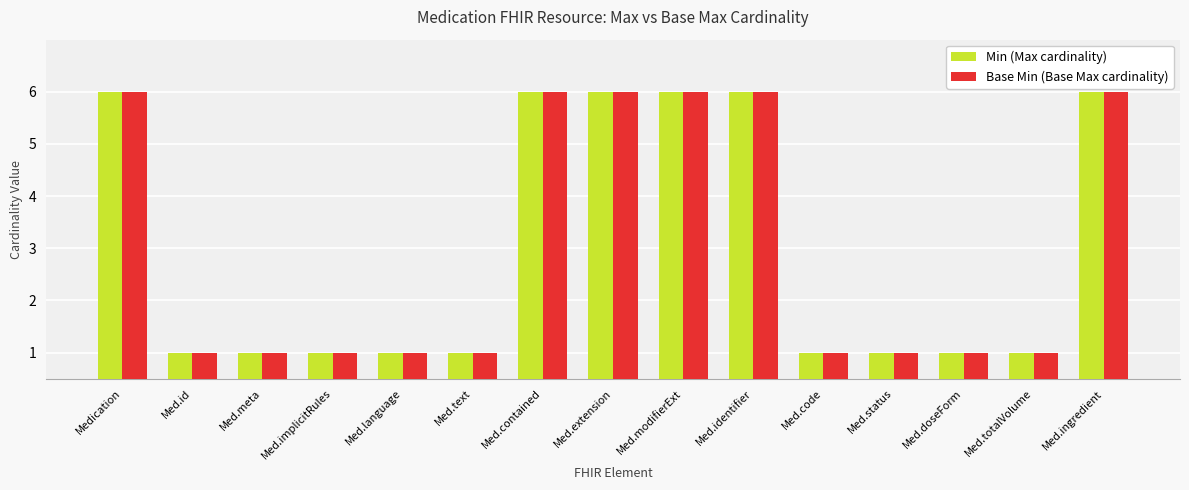

What is the difference between the Min (Max cardinality) values at Med.implicitRules and Med.modifierExt?

5